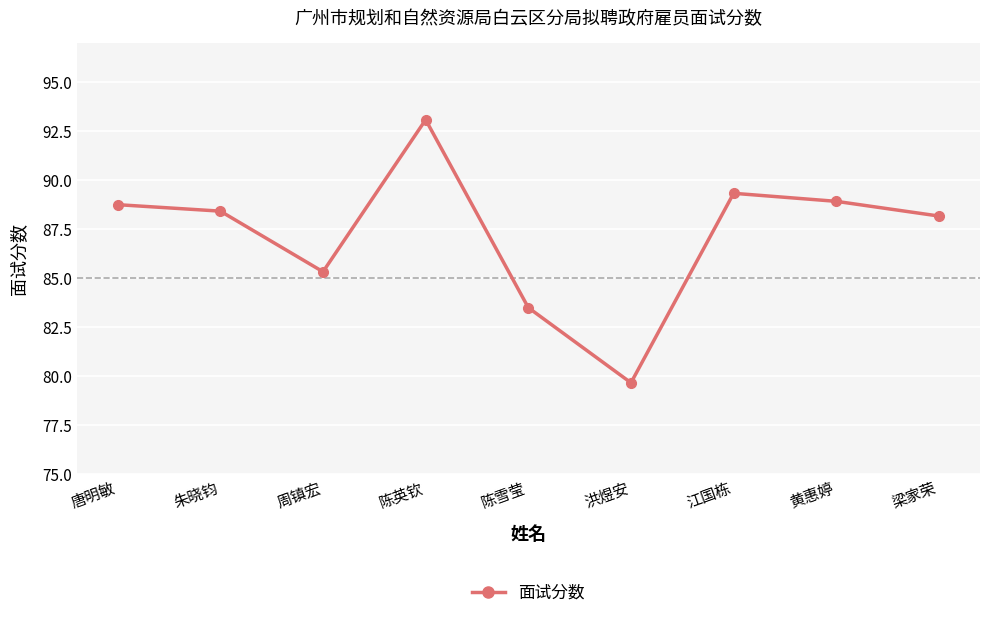

What is the label of the 2nd point from the right?

黄惠婷